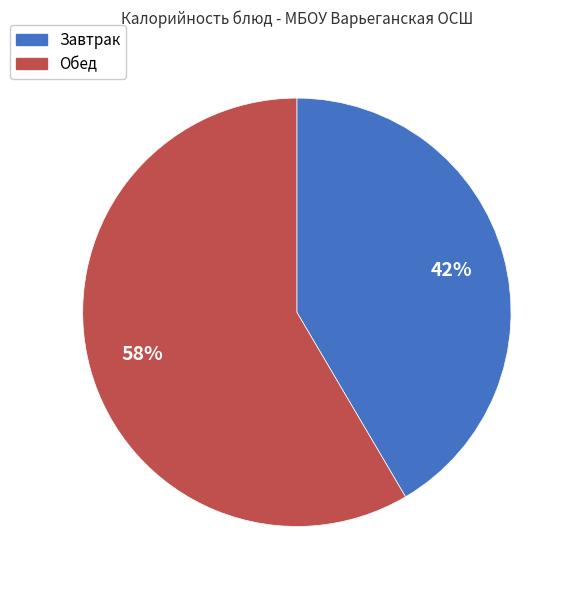

To the nearest percent, what is the average slice percentage?

50%